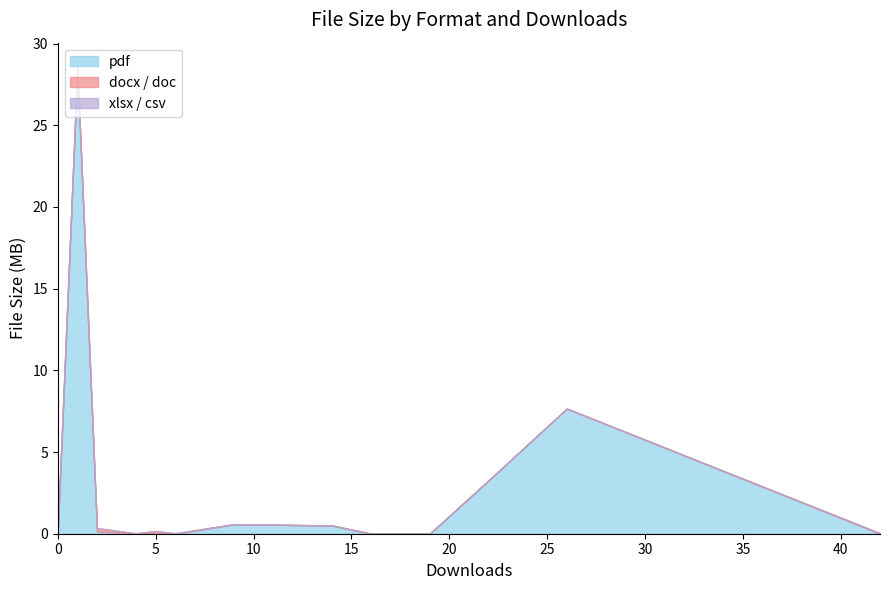

At which label does pdf first exceed 3260465?

1